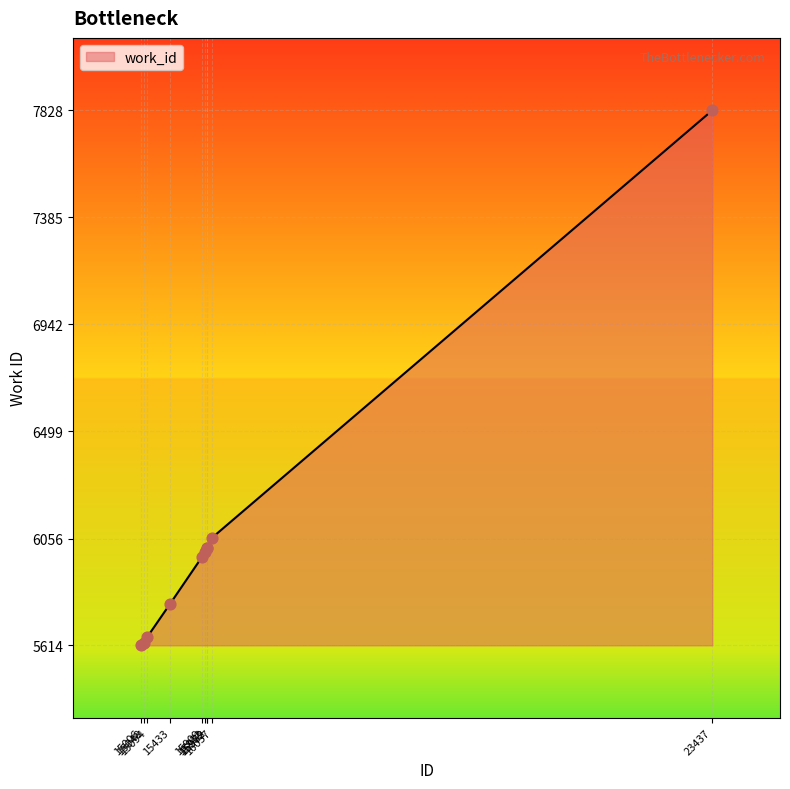

What is the change in value from 15048 to 15982?

+392